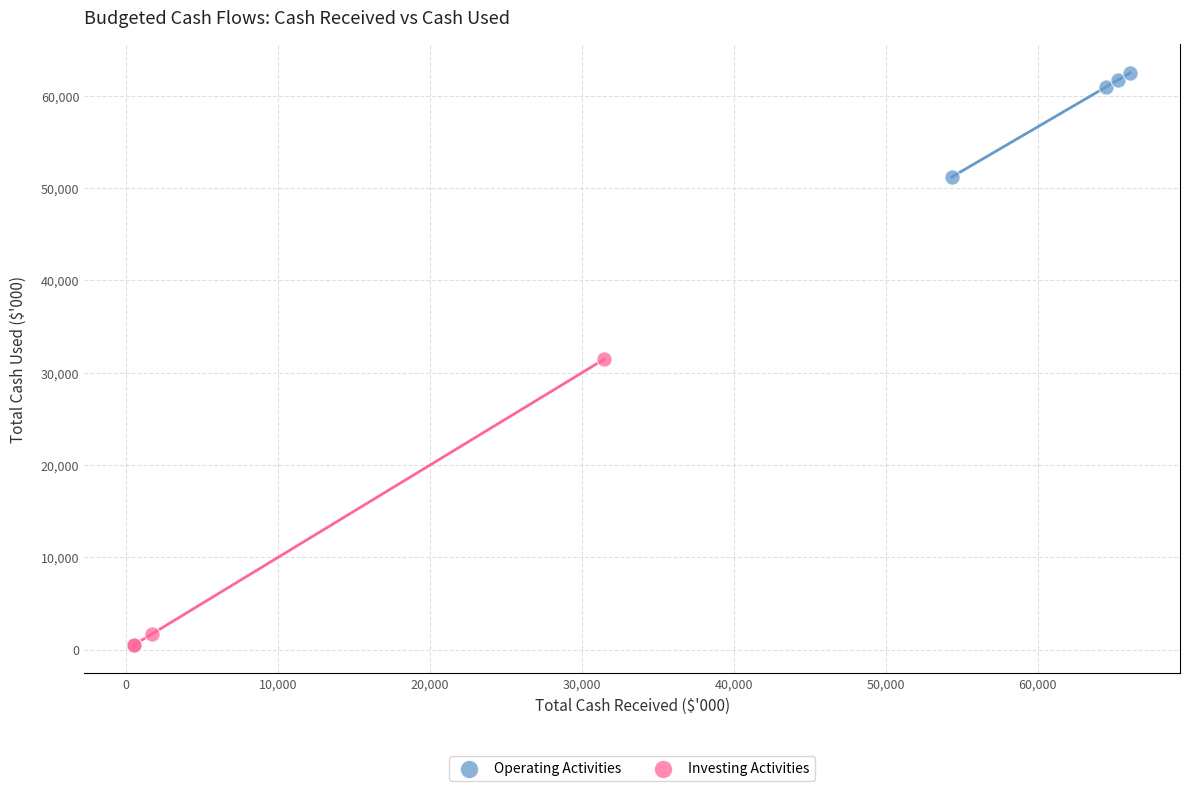

Which series reaches the minimum Y coordinate?

Investing Activities